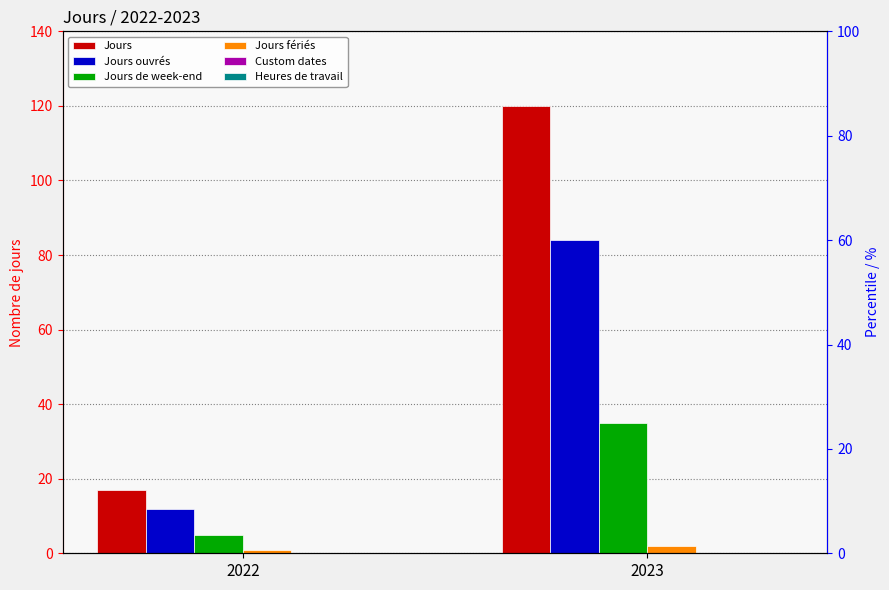

How many values in the Jours de week-end series are below 35?

1